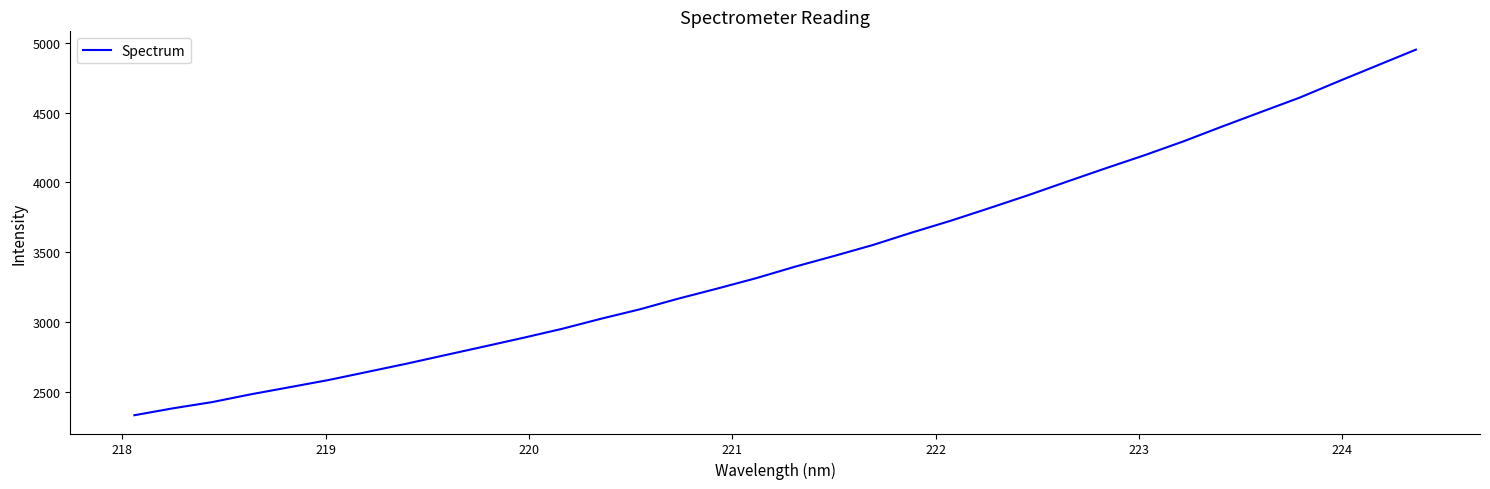

What is the maximum value shown in the chart?

4951.7